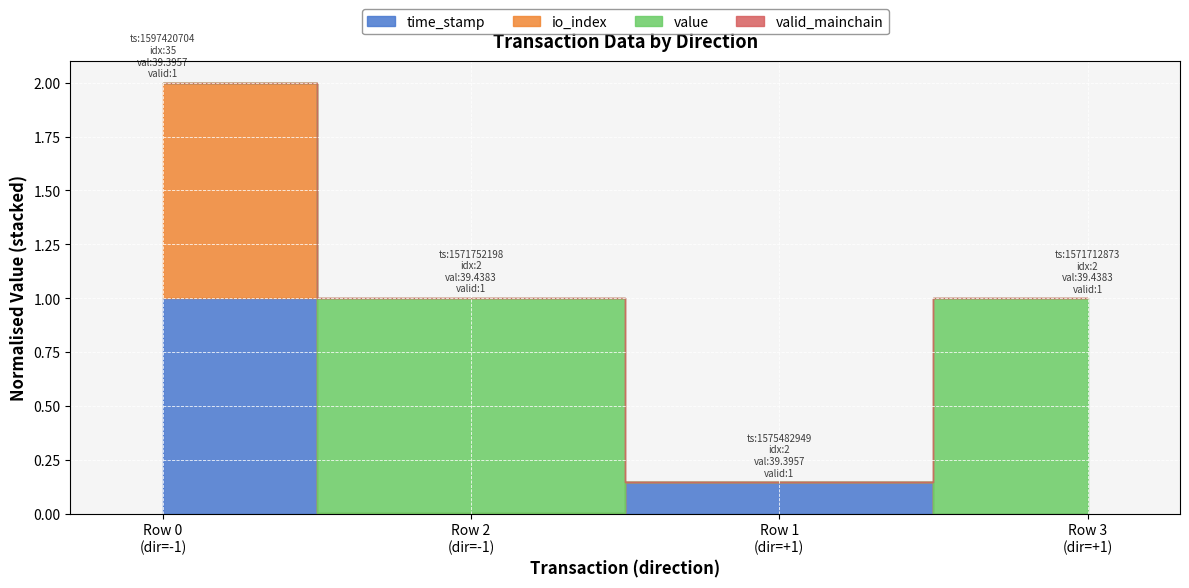

True or false: io_index and time_stamp cross at least once.

False